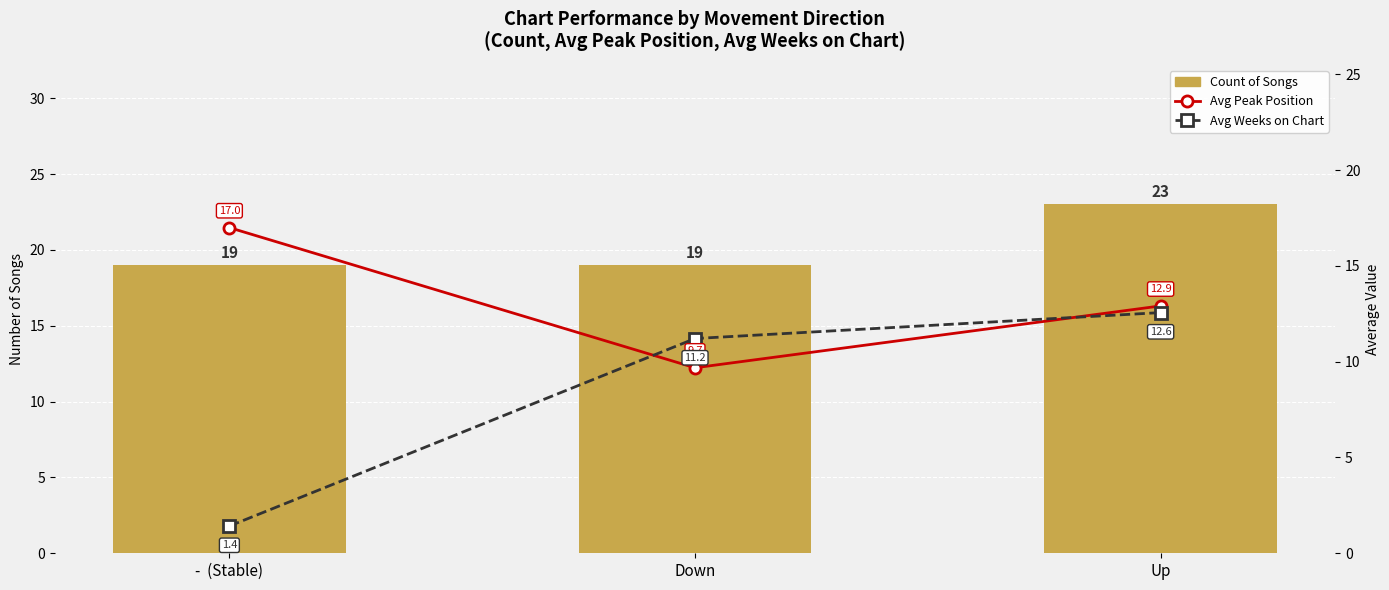

Reading left to right, extract all data points from this chart.

Count of Songs: -  (Stable)=19.0	Down=19.0	Up=23.0
Avg Peak Position: -  (Stable)=17.0	Down=9.7	Up=12.9
Avg Weeks on Chart: -  (Stable)=1.4	Down=11.2	Up=12.6